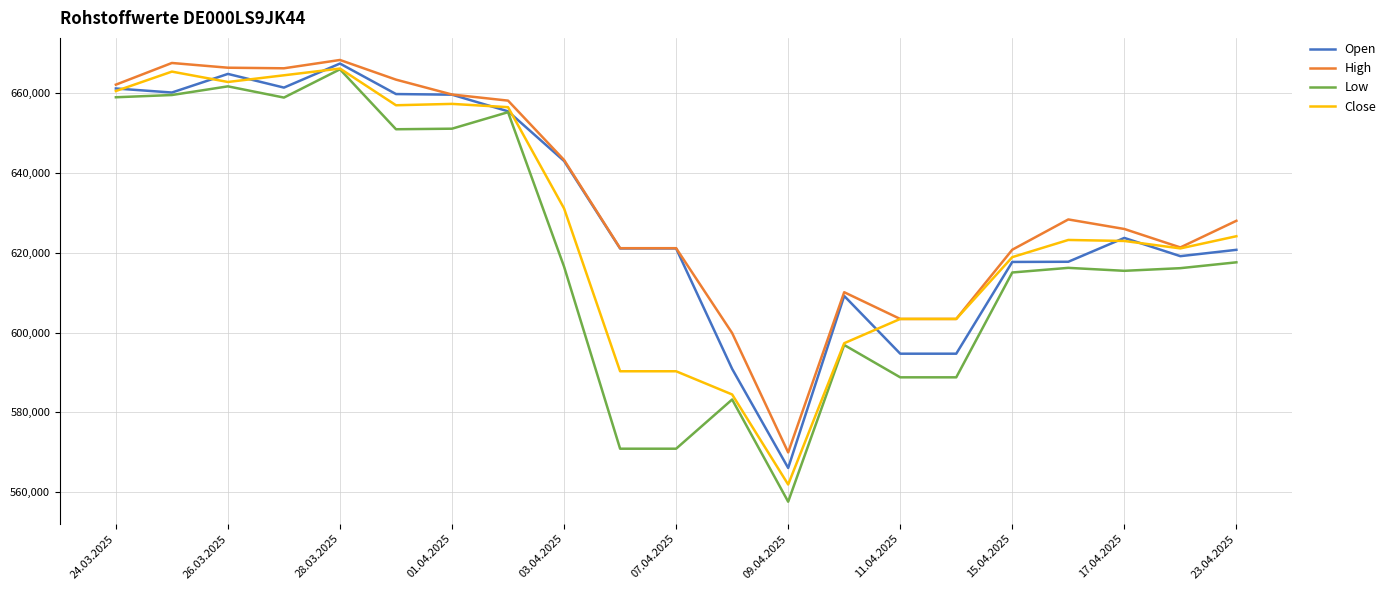

Which series has the widest spread of values?

Low